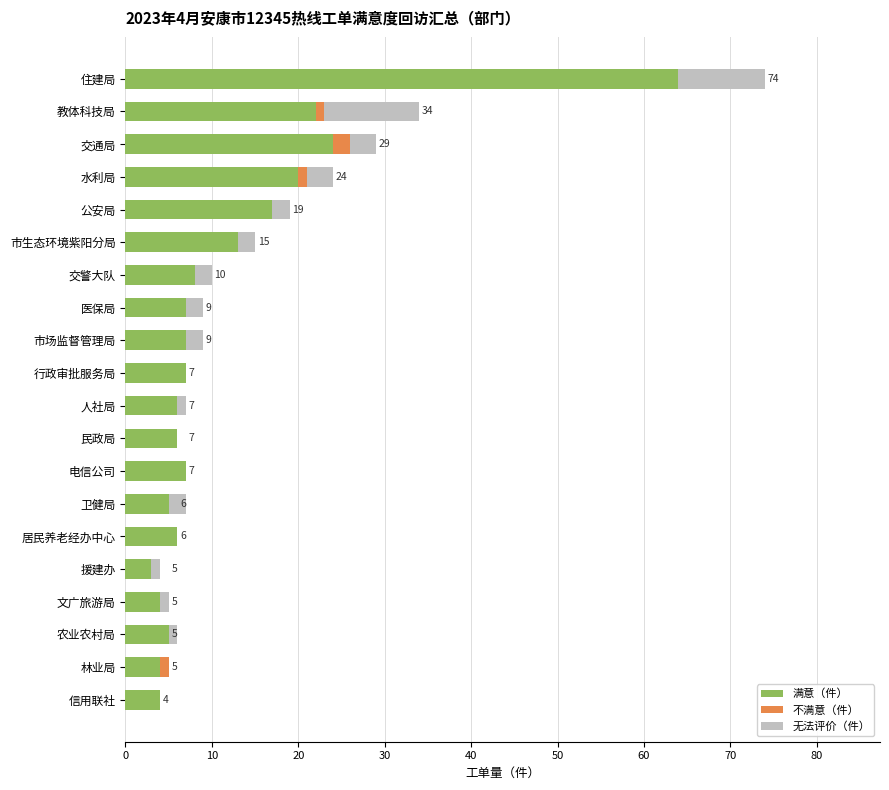

What is the total value across all series at 市场监督管理局?

9